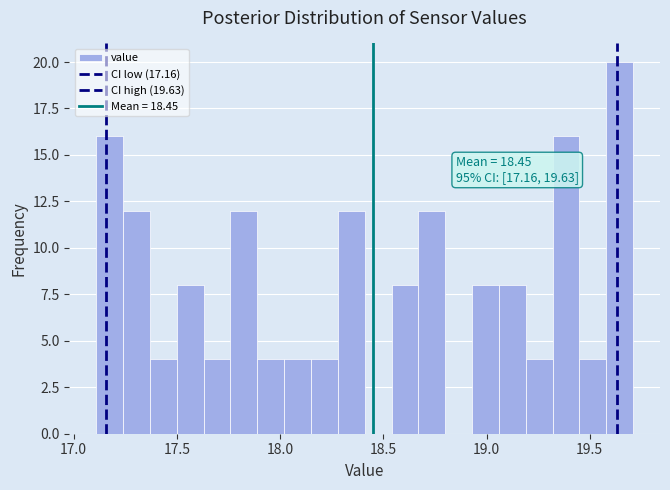

Around what value on the x-axis is the tallest bar? Give the approximate position of its centre, as read against the axis.

19.65